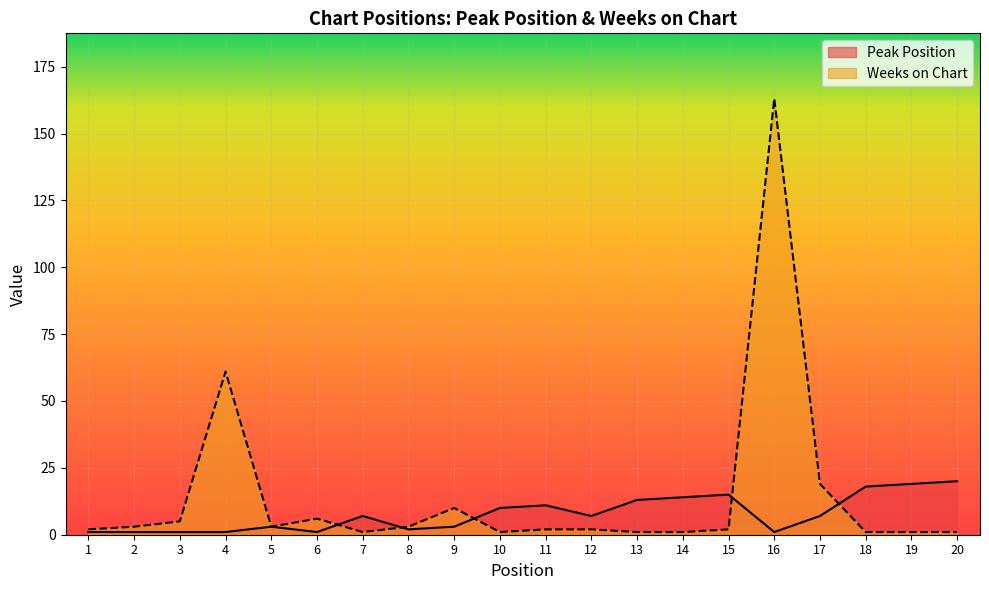

What is the sum of the Peak Position values at 6 and 16?

2